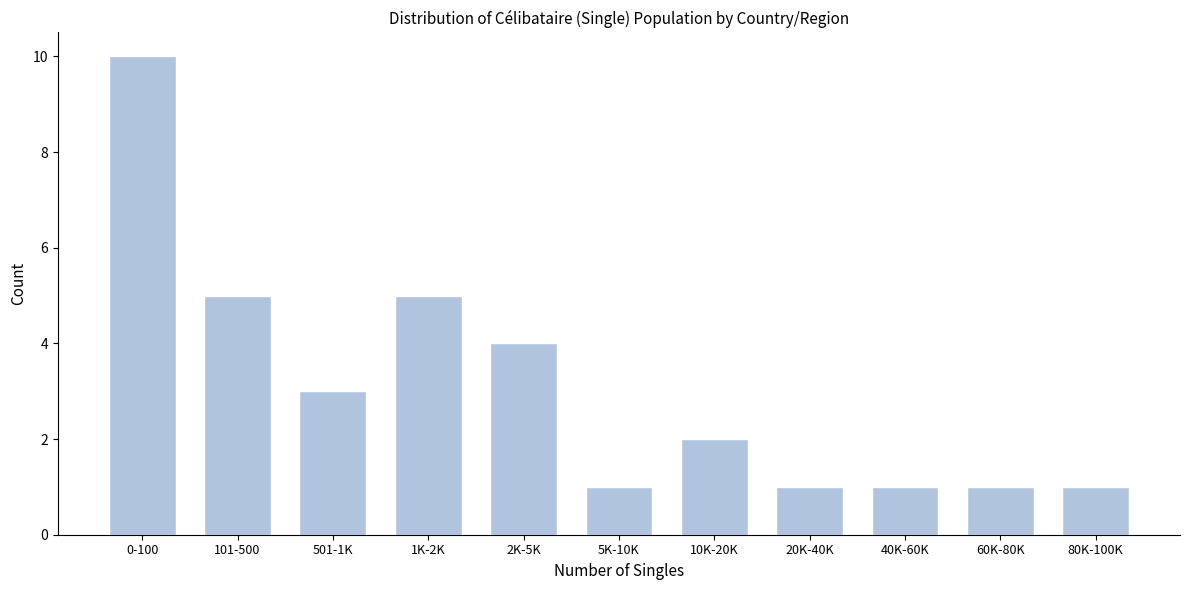

Reading right to left, extract all data points from this chart.

1	1	1	1	2	1	4	5	3	5	10